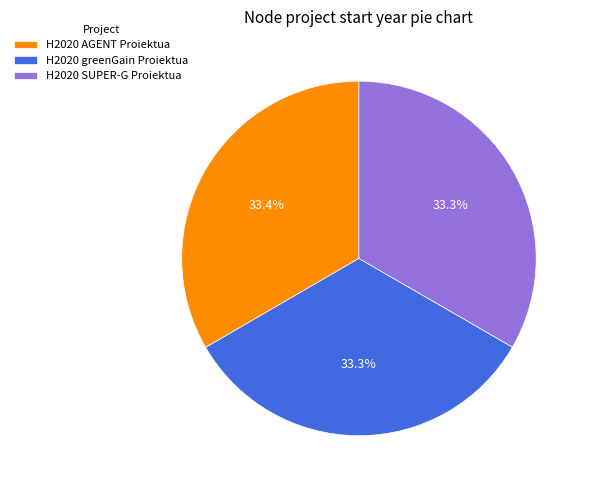

To the nearest percent, what is the average slice percentage?

33%